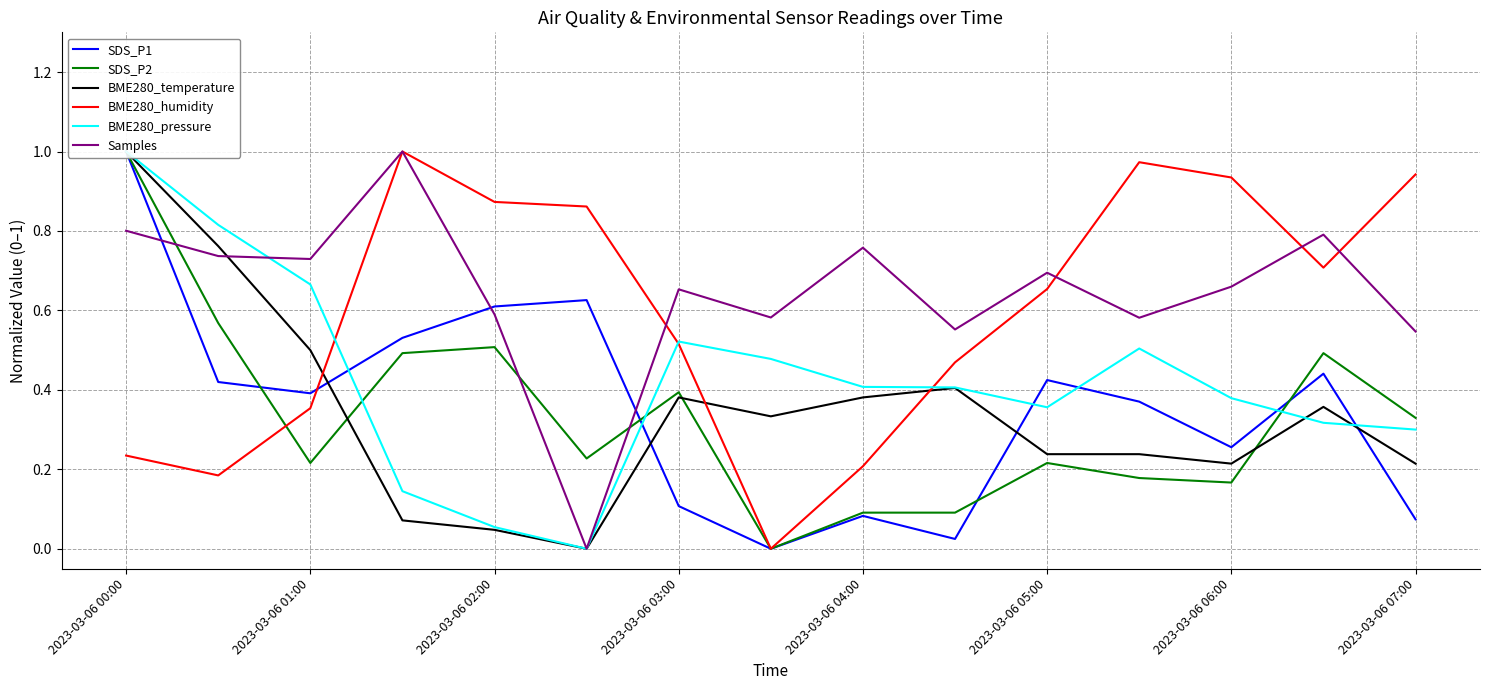

What are all the series names shown in the legend?

SDS_P1, SDS_P2, BME280_temperature, BME280_humidity, BME280_pressure, Samples